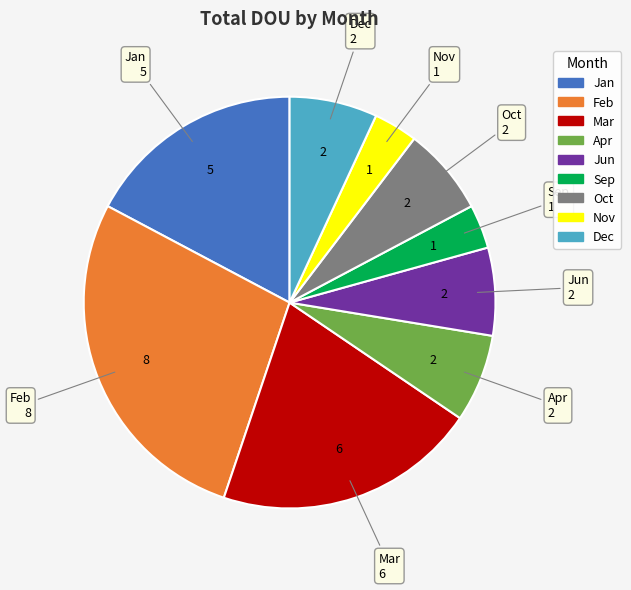

Is there a majority slice in this chart?

No